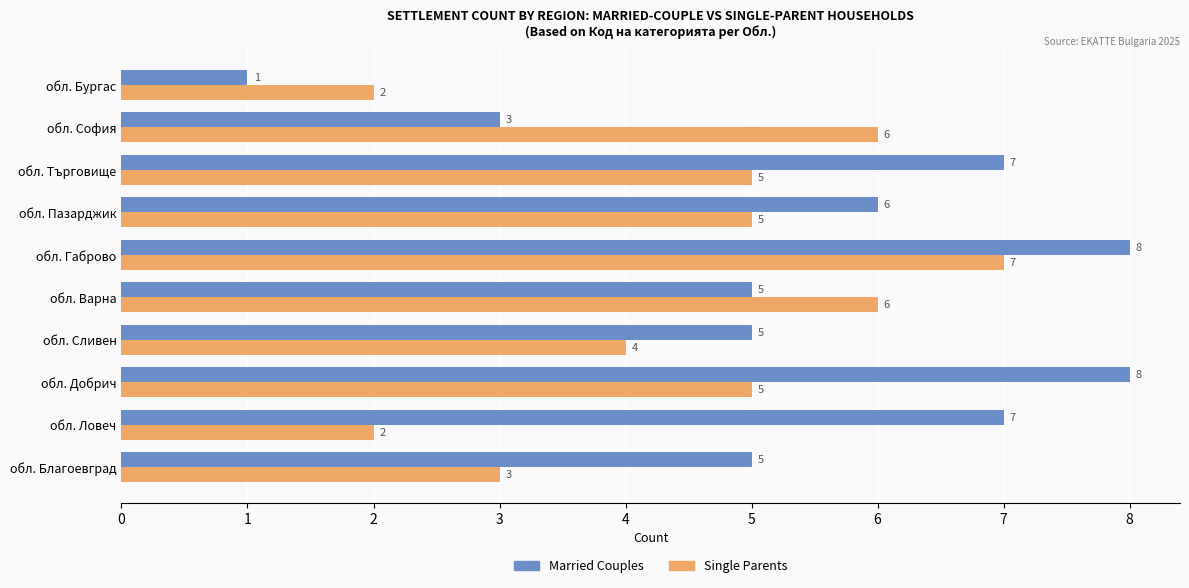

What is the maximum value shown in the chart?

8